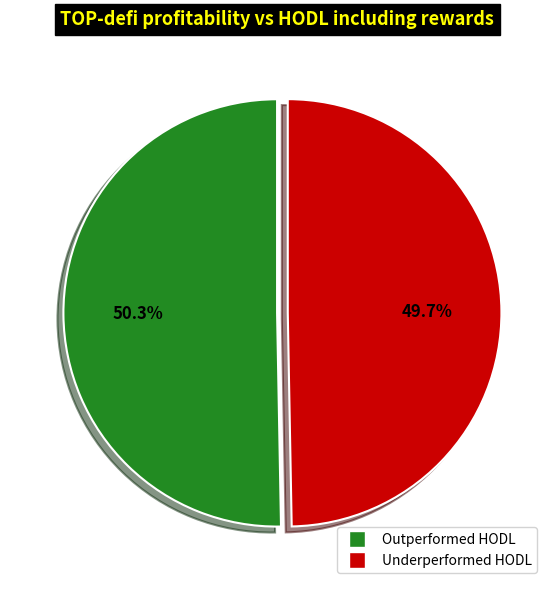

Count the number of slices in the pie.

2